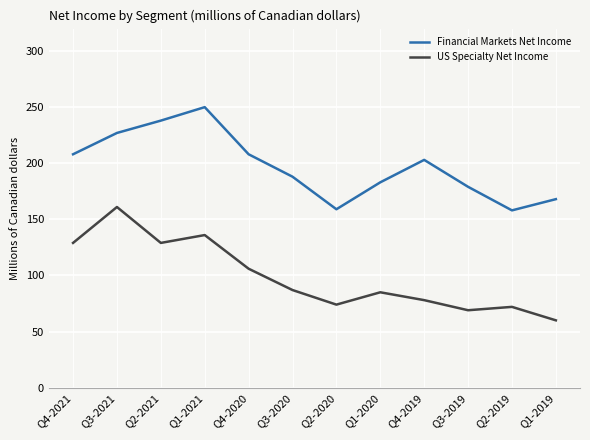

True or false: Financial Markets Net Income has a value of 72 at Q3-2021.

False